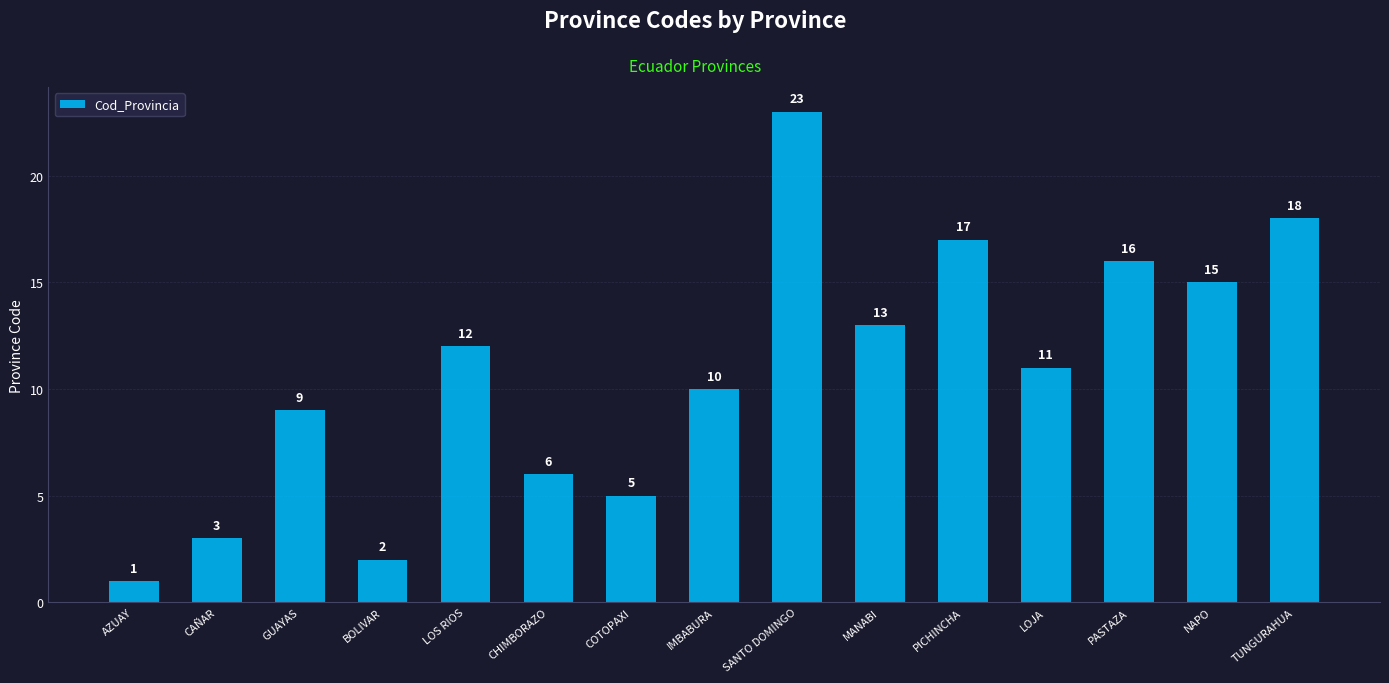

How many distinct data groups are displayed?

1